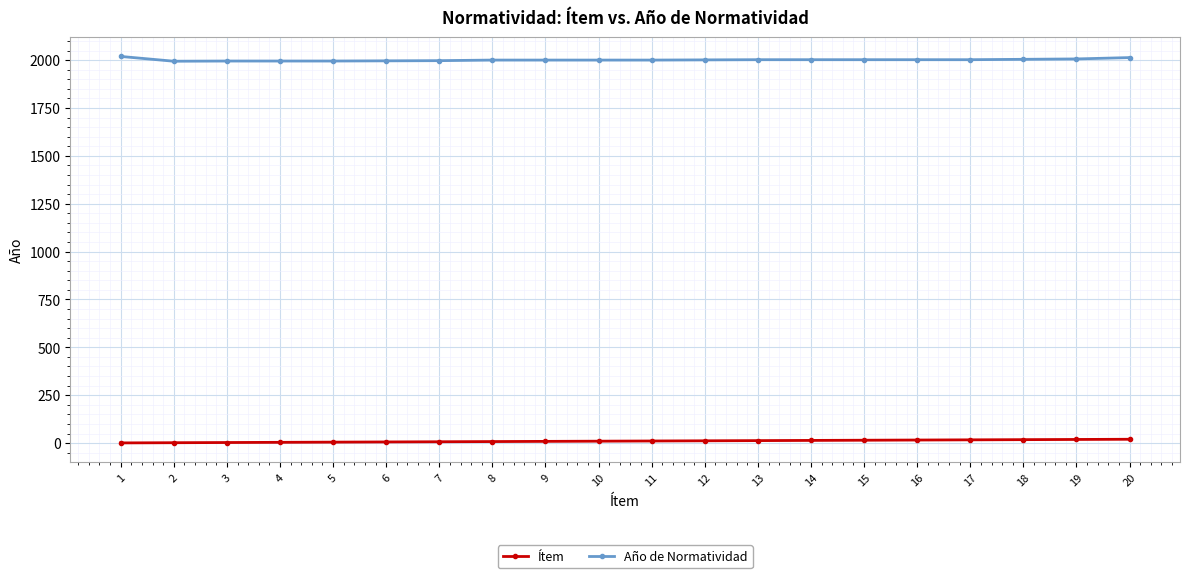

What is the value of the Año de Normatividad point at the 7th from the left?

1997